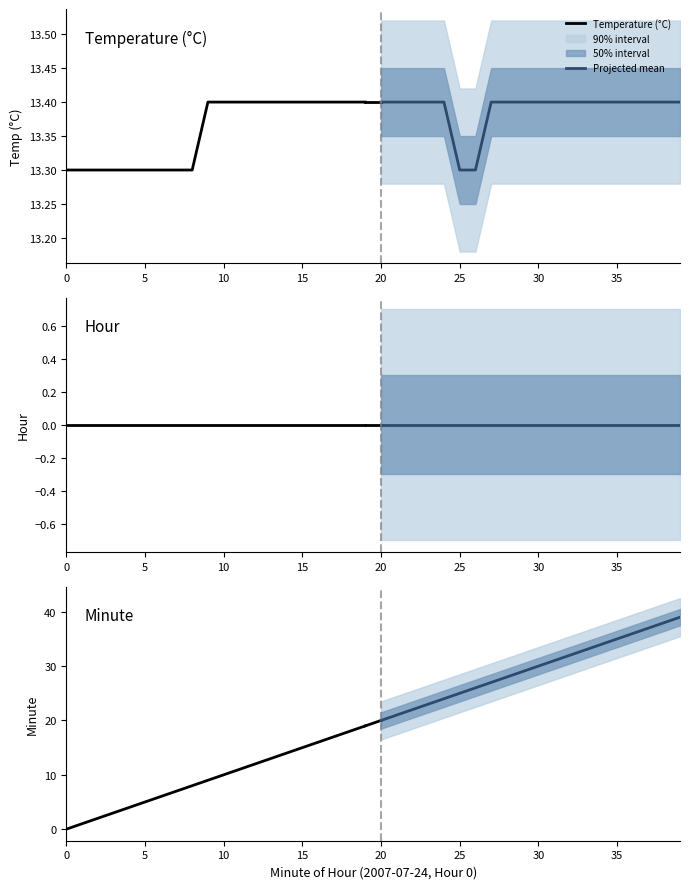

What is the maximum value for Temperature (°C)?

13.4